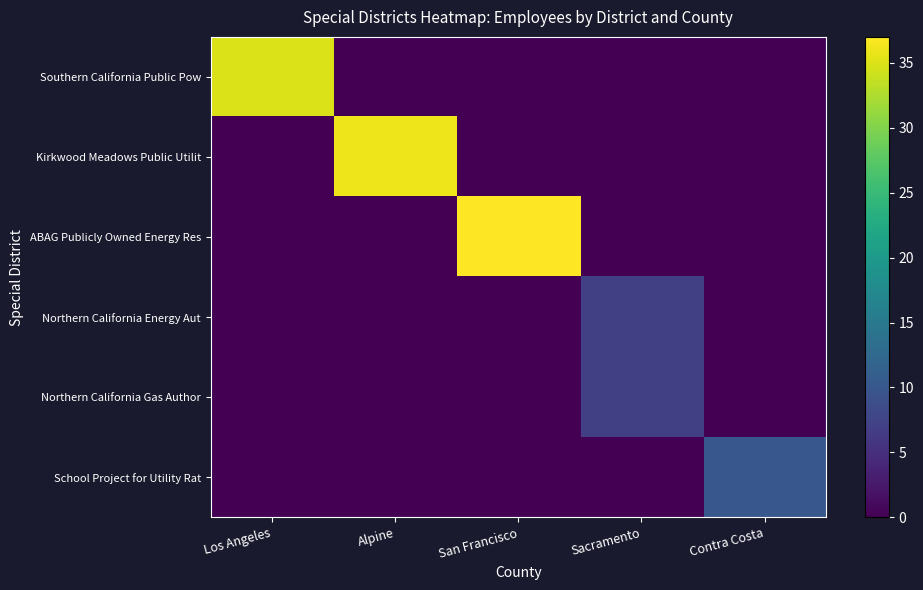

How many categories are shown in the chart?

5